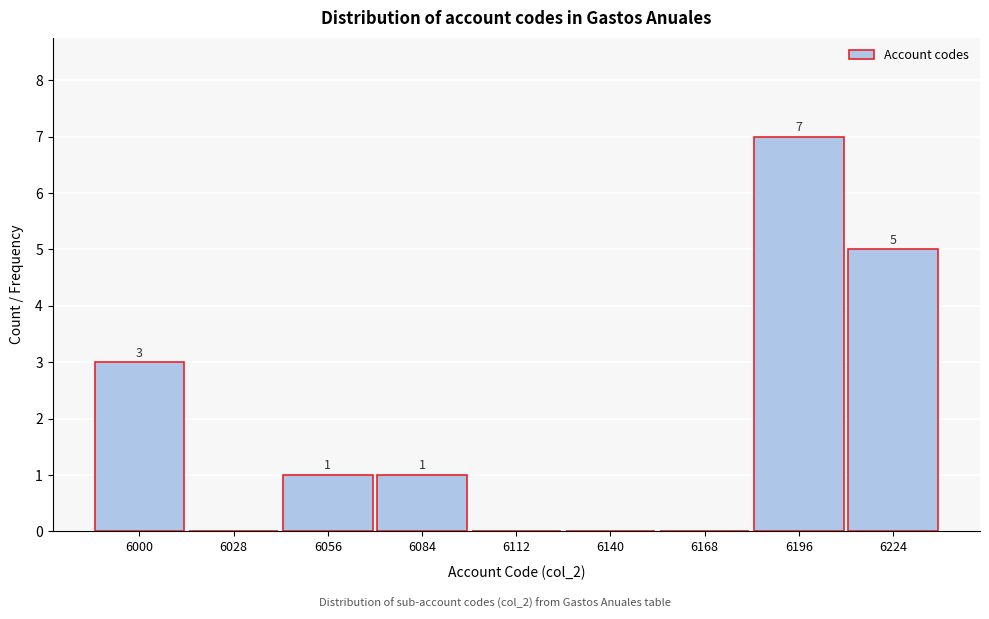

Reading left to right, what are all the values shown in this chart?

6000=3	6028=0	6056=1	6084=1	6112=0	6140=0	6168=0	6196=7	6224=5